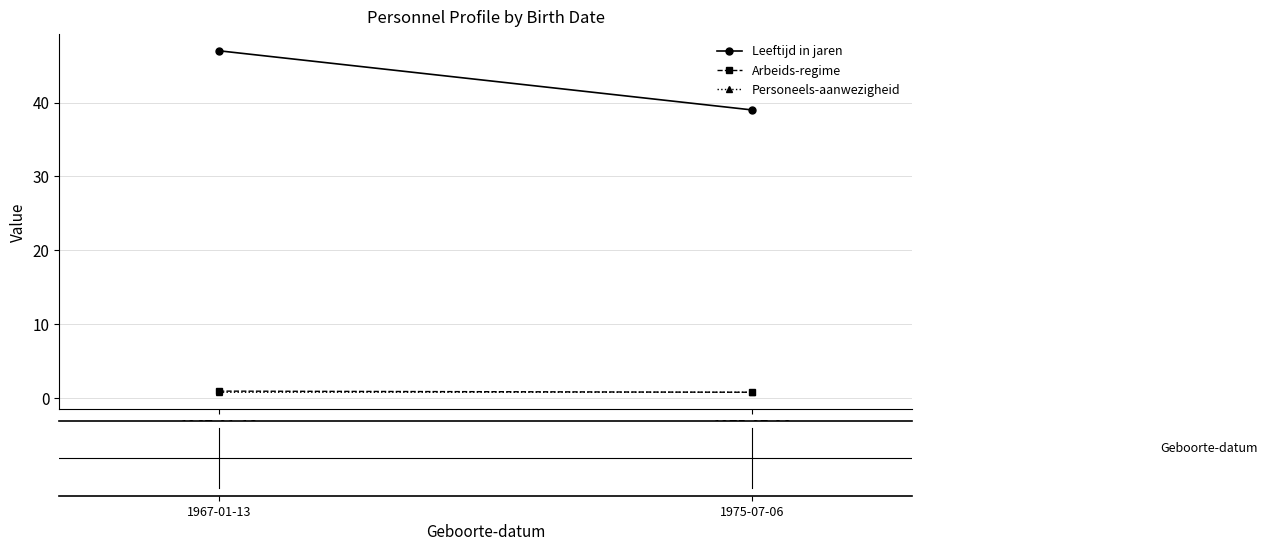

What is the difference between the maximum and minimum values in the Arbeids-regime series?

0.2